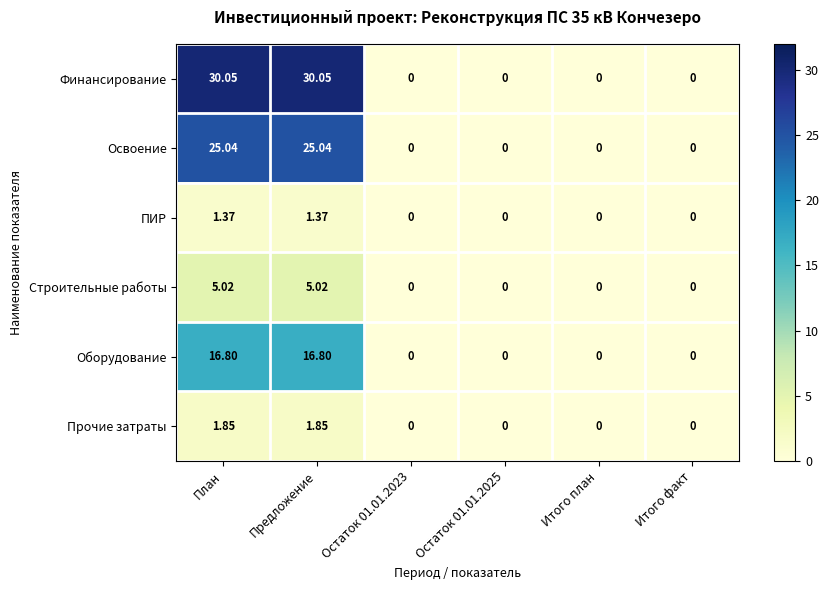

Rank the series by their maximum value, from highest to lowest.

Финансирование, Освоение, Оборудование, Строительные работы, Прочие затраты, ПИР